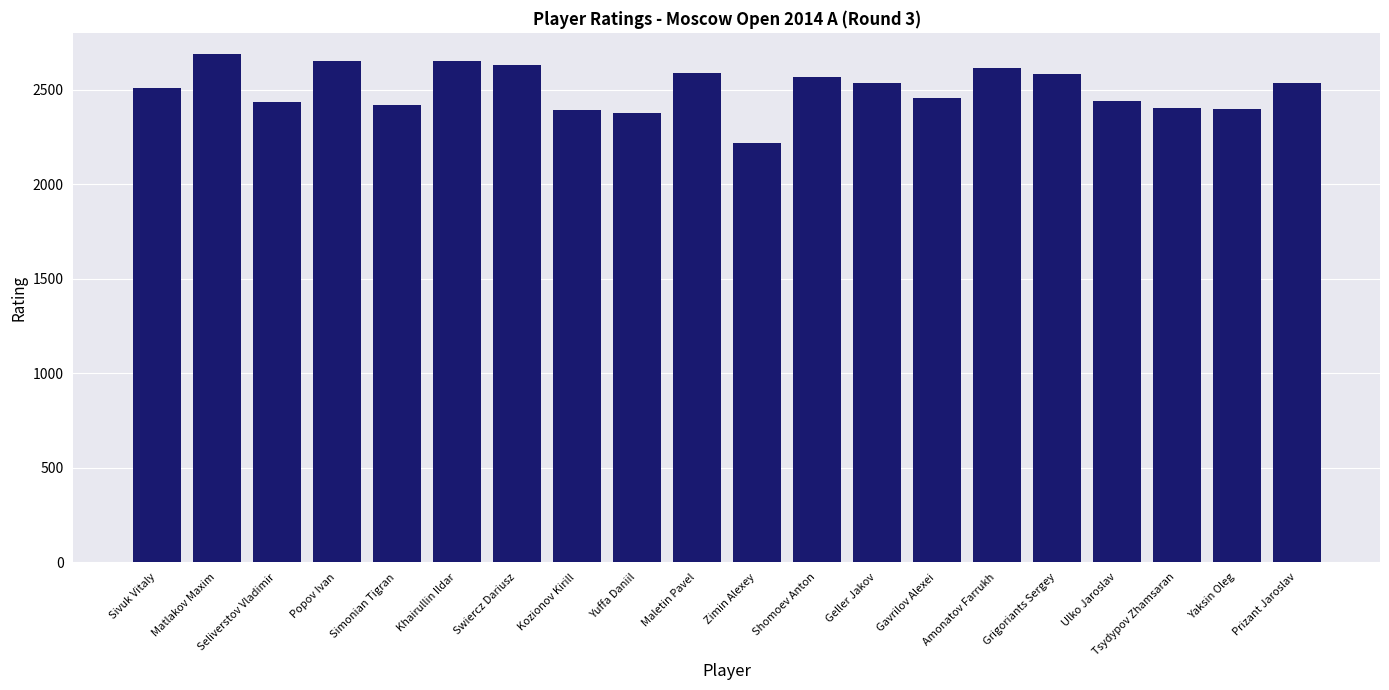

What is the greatest value displayed?

2690